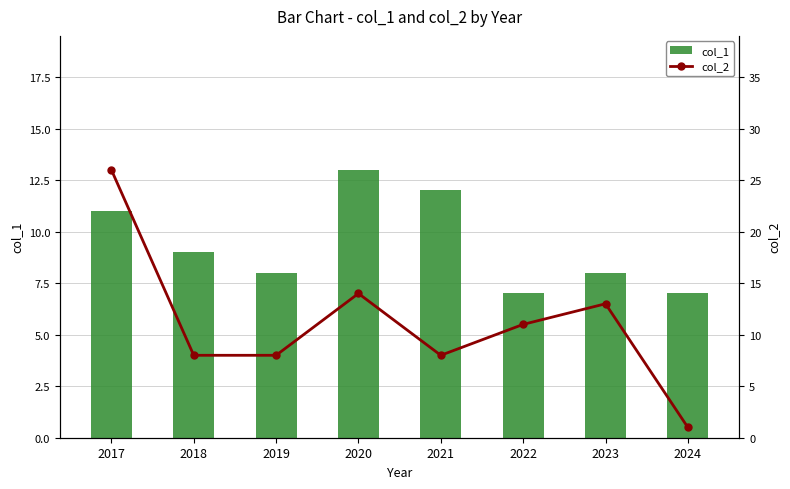

Which category has the highest value across all series?

2017